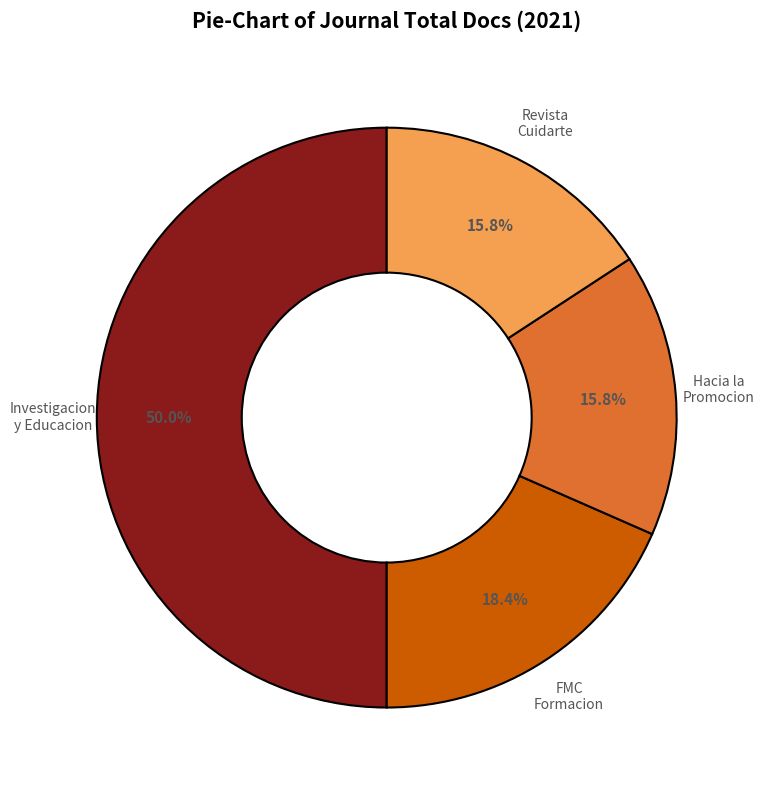

How many slices are in this pie chart?

4